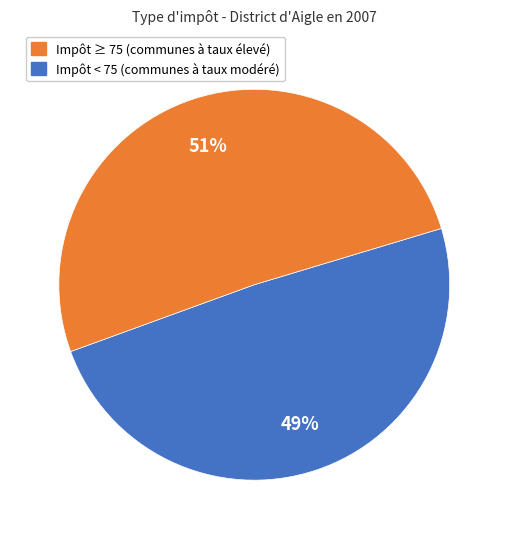

To the nearest percent, what is the average slice percentage?

50%